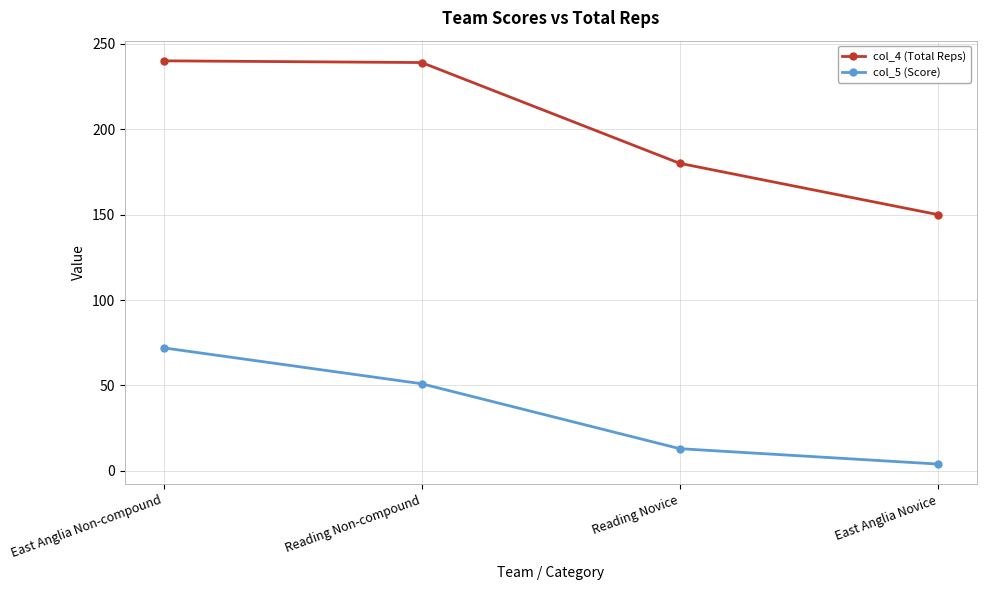

What is the value of the col_4 (Total Reps) point at the 4th from the left?

150